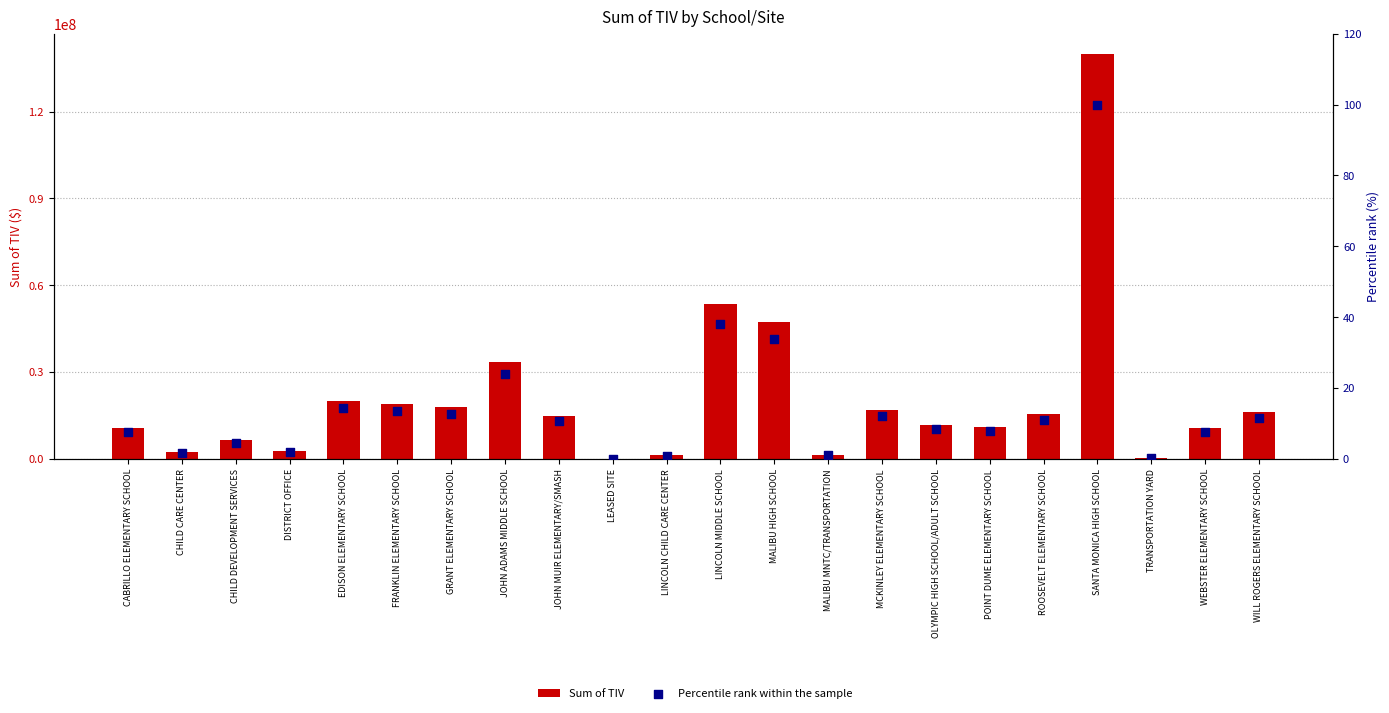

What are all the series names shown in the legend?

Sum of TIV, Percentile rank within the sample